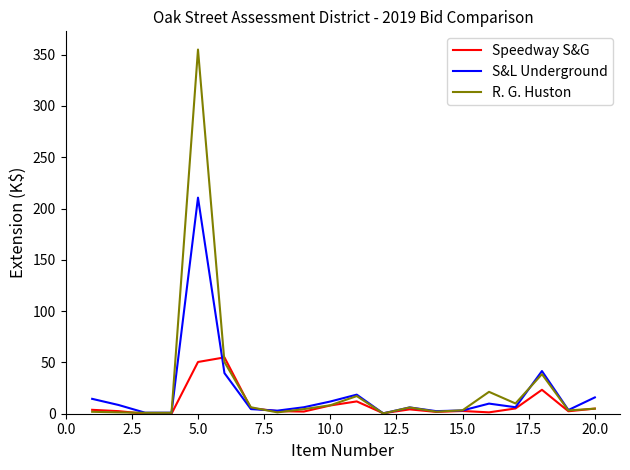

List the series in order of their peak value, highest first.

R. G. Huston, S&L Underground, Speedway S&G